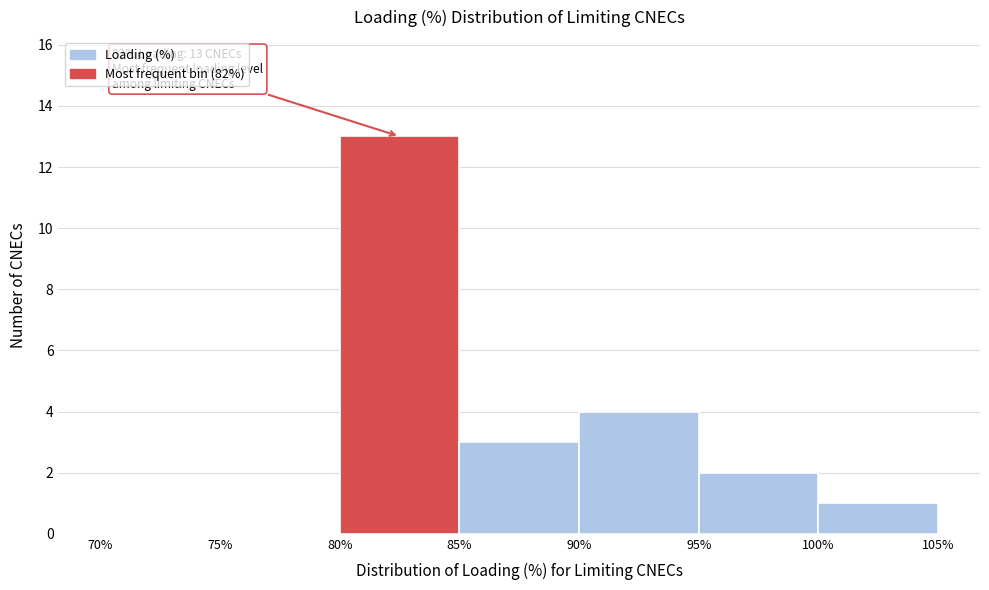

Which range on the x-axis has the tallest bar?

80% to 85%